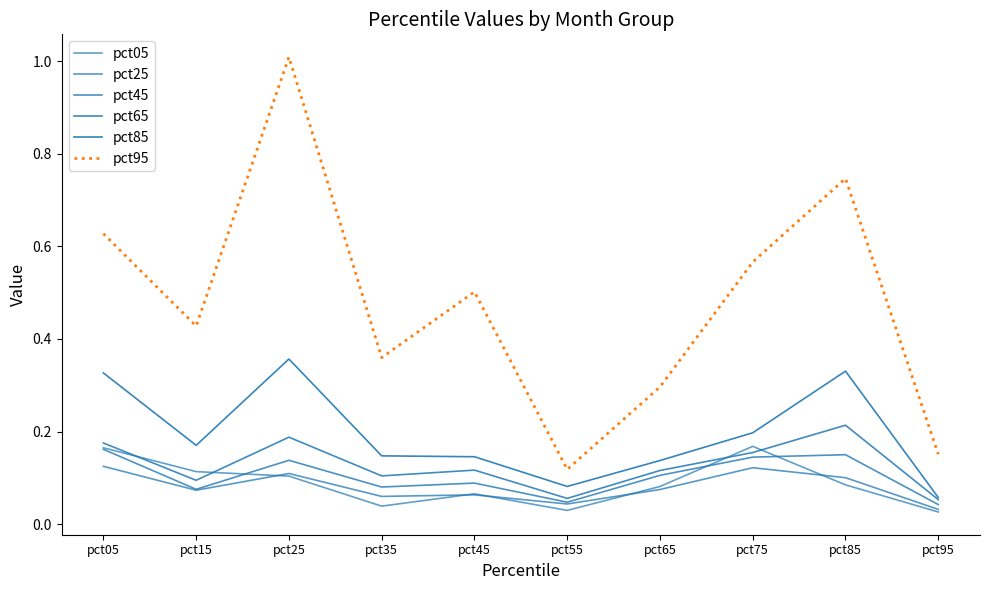

Is it true that pct45 equals 0.2 at pct25?

False